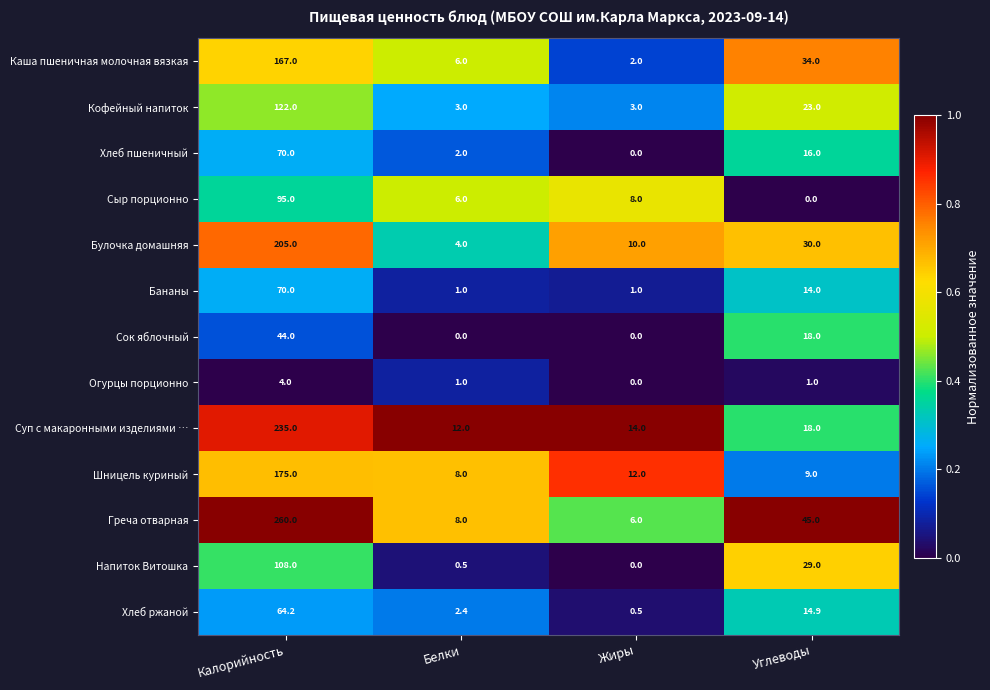

Which series has the largest range (max minus min)?

Греча отварная